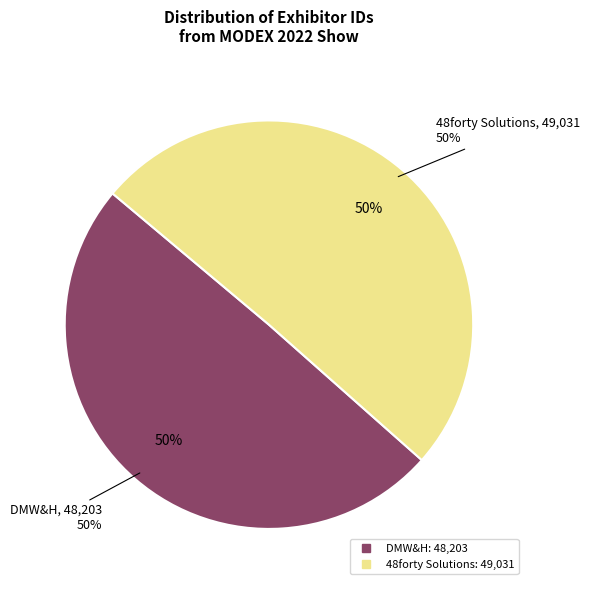

How many segments does this pie chart have?

2